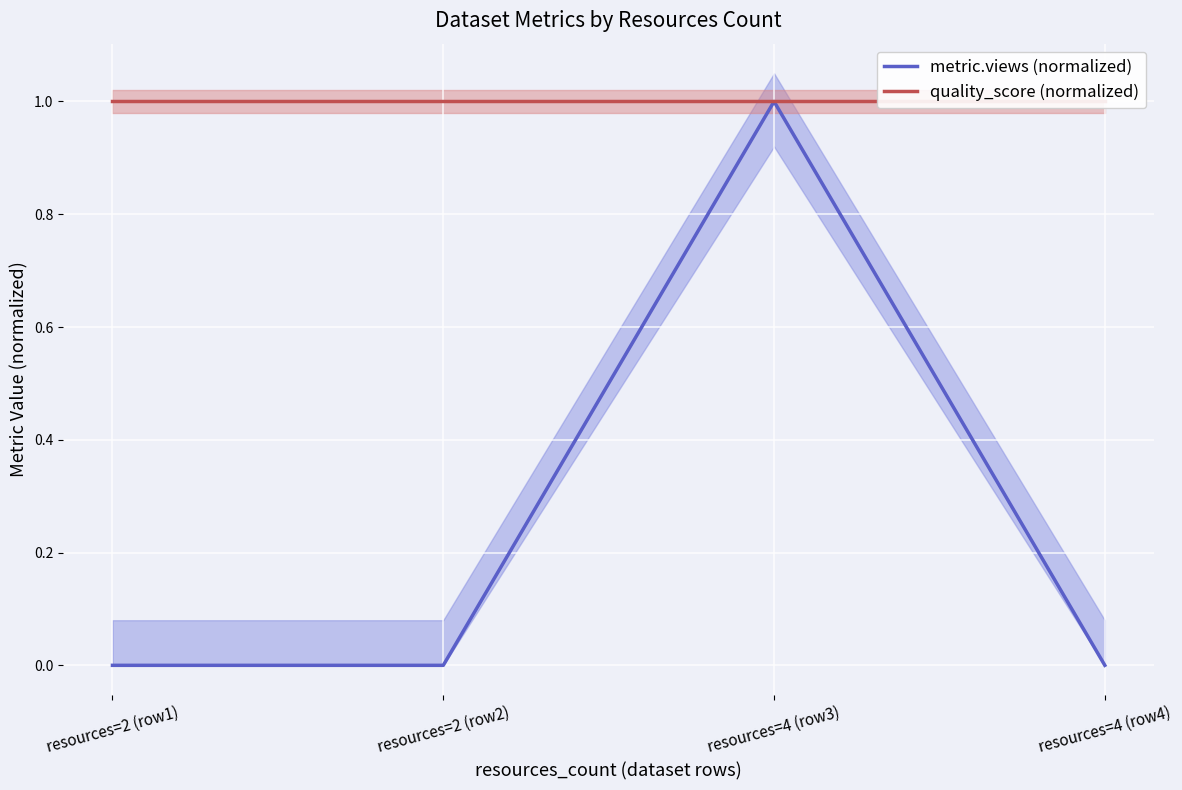

Rank the series at resources=2 (row2) from lowest to highest value.

metric.views (normalized), quality_score (normalized)